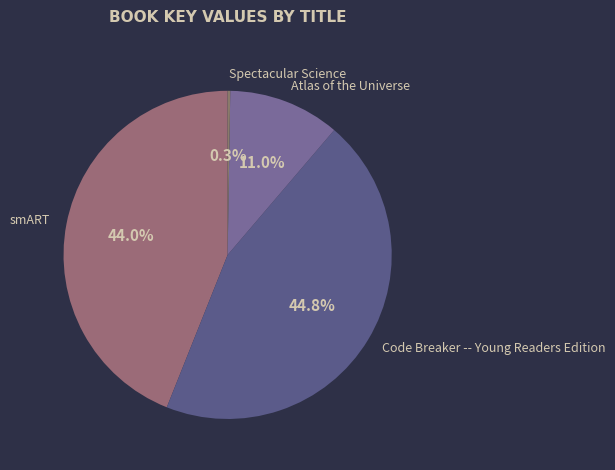

The Code Breaker -- Young Readers Edition slice represents 45% of the pie. True or false?

True